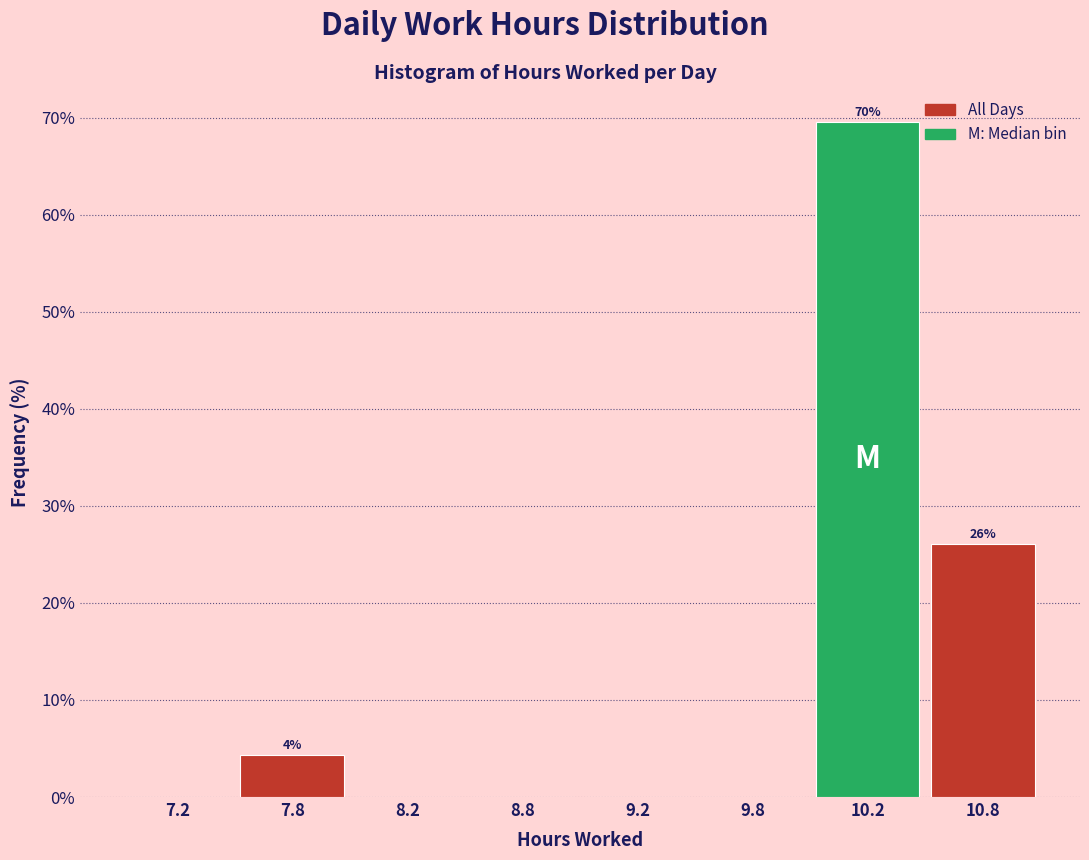

Reading left to right, list all the values displayed in this chart.

7.2=0.0	7.8=4.3	8.2=0.0	8.8=0.0	9.2=0.0	9.8=0.0	10.2=69.6	10.8=26.1